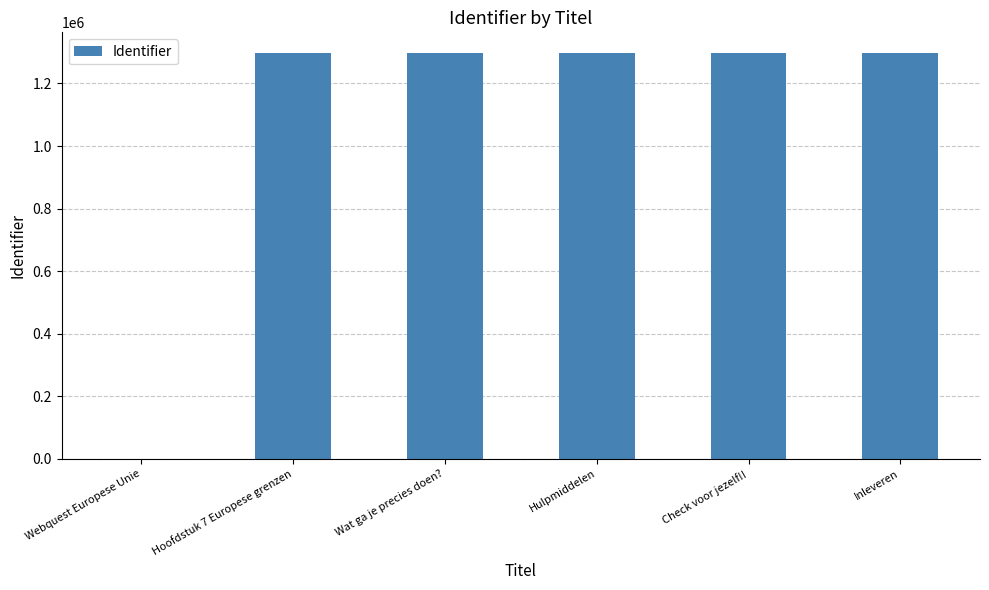

The chart shows a value of 0 at Webquest Europese Unie. True or false?

True